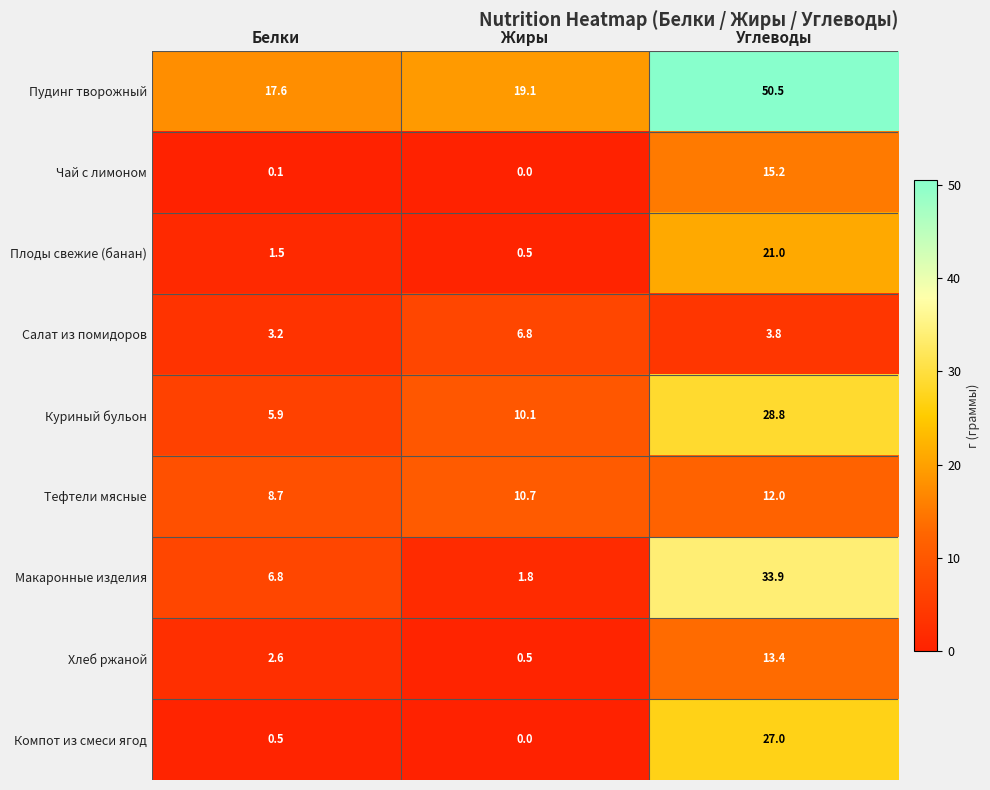

The value of Тефтели мясные at Углеводы is 3.6. True or false?

False